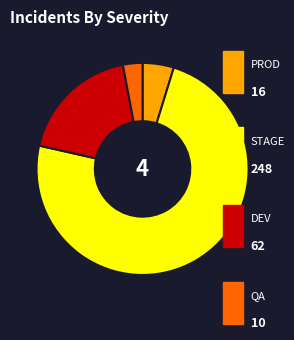

Is there a majority slice in this chart?

Yes